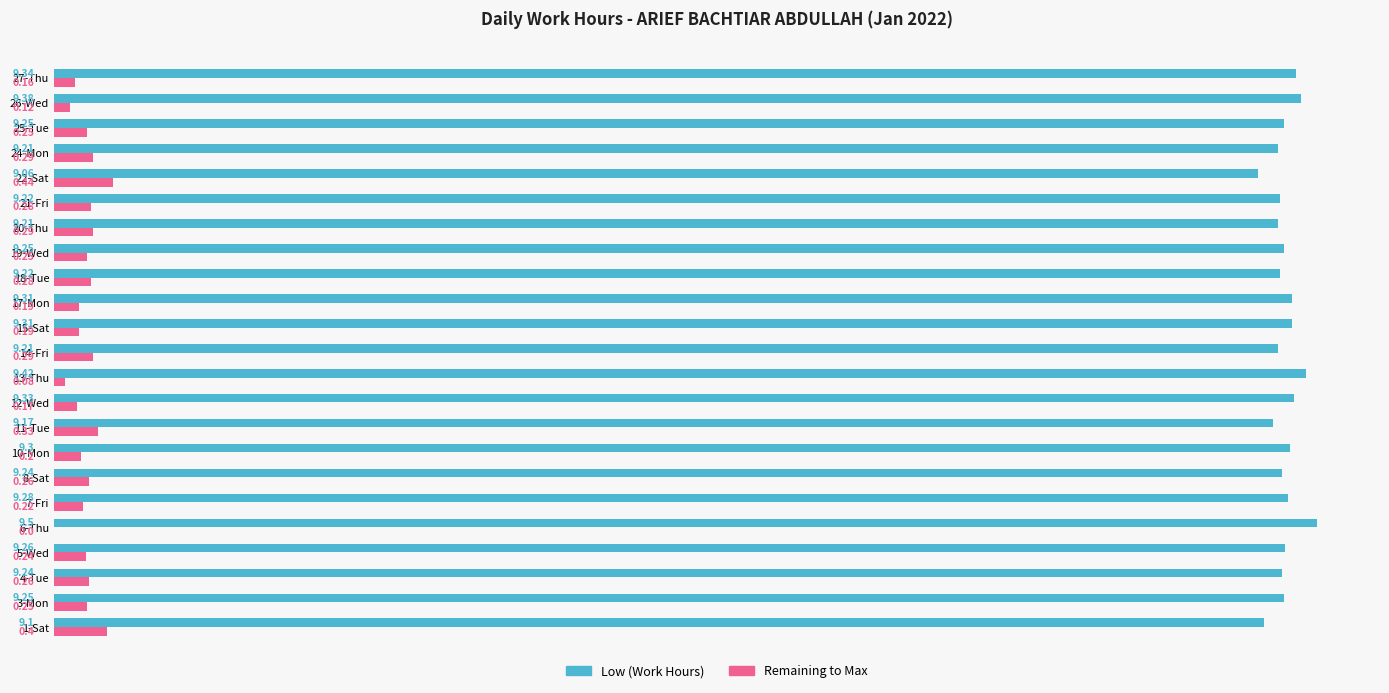

What is the sum of the Remaining to Max values at 25-Tue and 20-Thu?

0.5